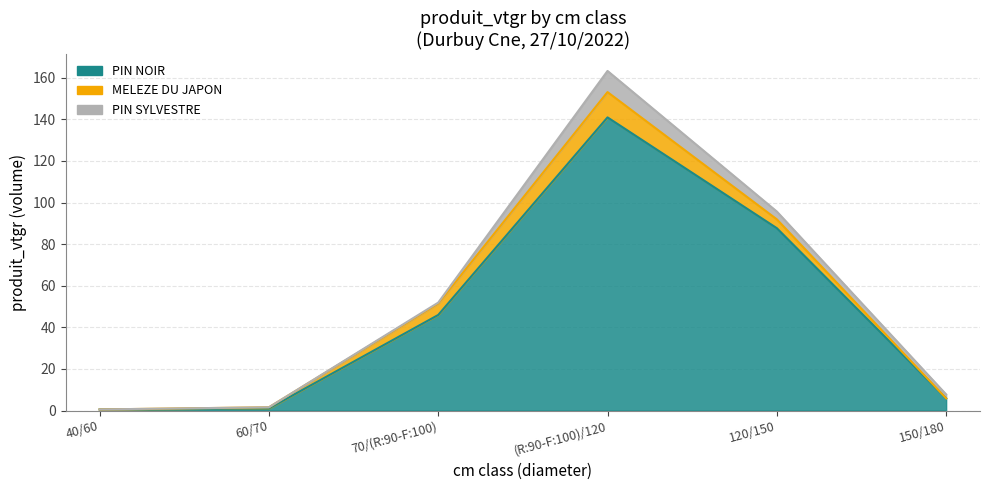

At which label does PIN SYLVESTRE reach its minimum?

40/60